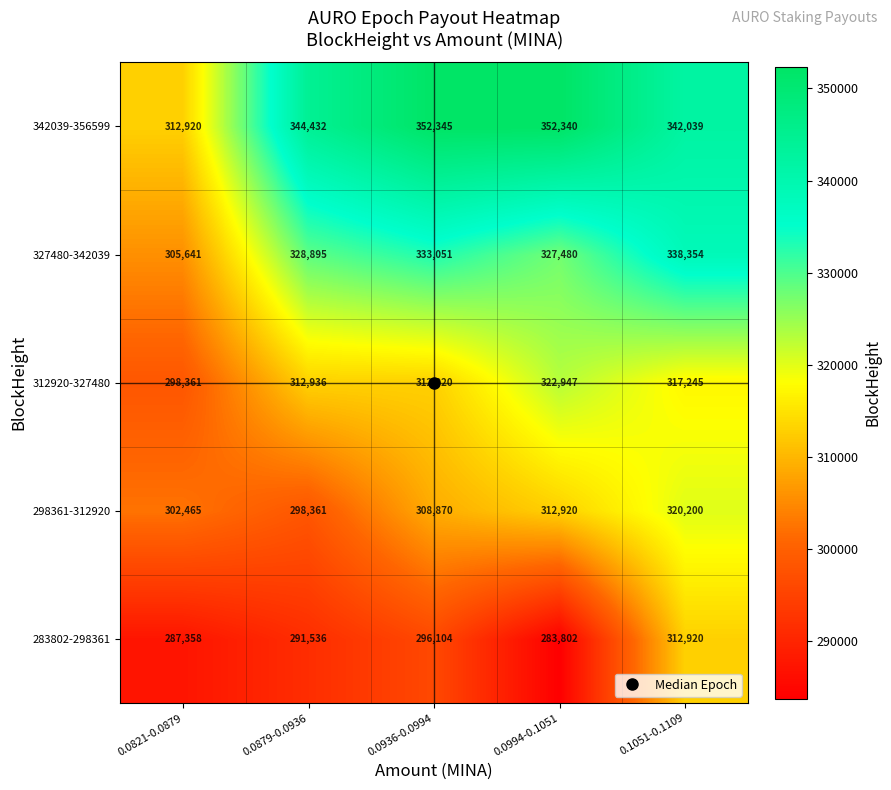

What is the maximum value shown in the chart?

352345